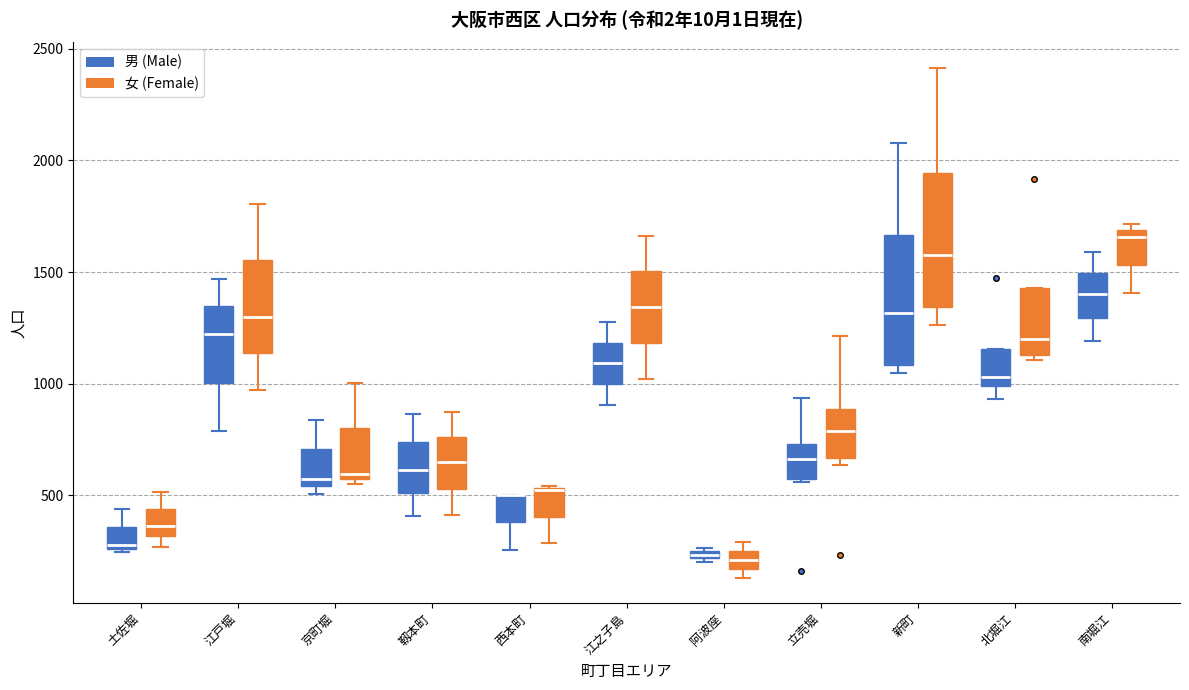

Where is the lower edge of the box for 京町堀 (女 (Female)) on the y-axis? The values are not printed on the chart, so give them approximately, as read against the axis.

550